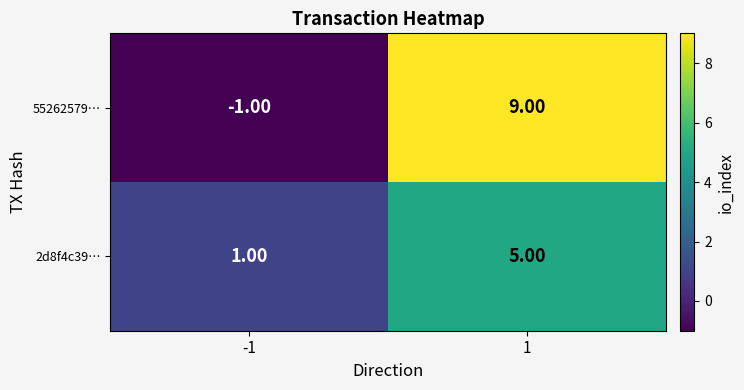

Which series changed the most between -1 and 1?

55262579…